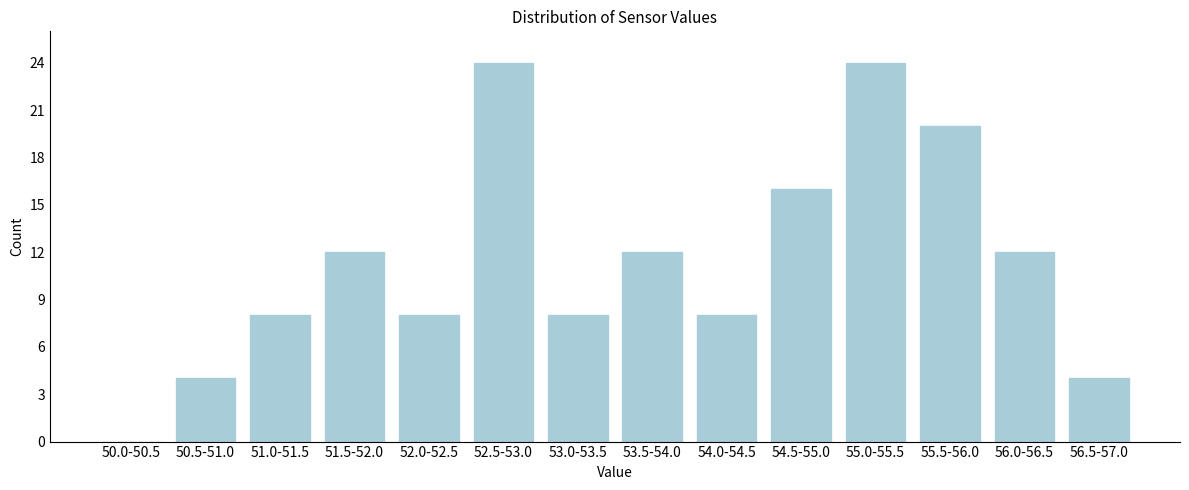

Reading left to right, extract all data points from this chart.

50.0-50.5=0	50.5-51.0=4	51.0-51.5=8	51.5-52.0=12	52.0-52.5=8	52.5-53.0=24	53.0-53.5=8	53.5-54.0=12	54.0-54.5=8	54.5-55.0=16	55.0-55.5=24	55.5-56.0=20	56.0-56.5=12	56.5-57.0=4